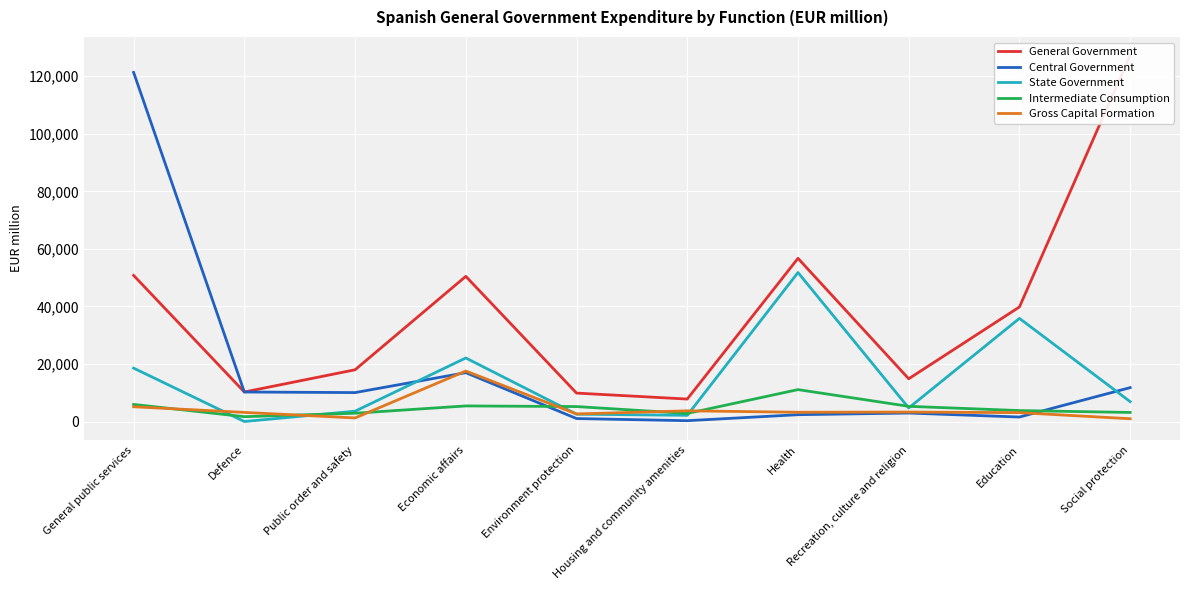

True or false: General Government and State Government intersect in this chart.

False